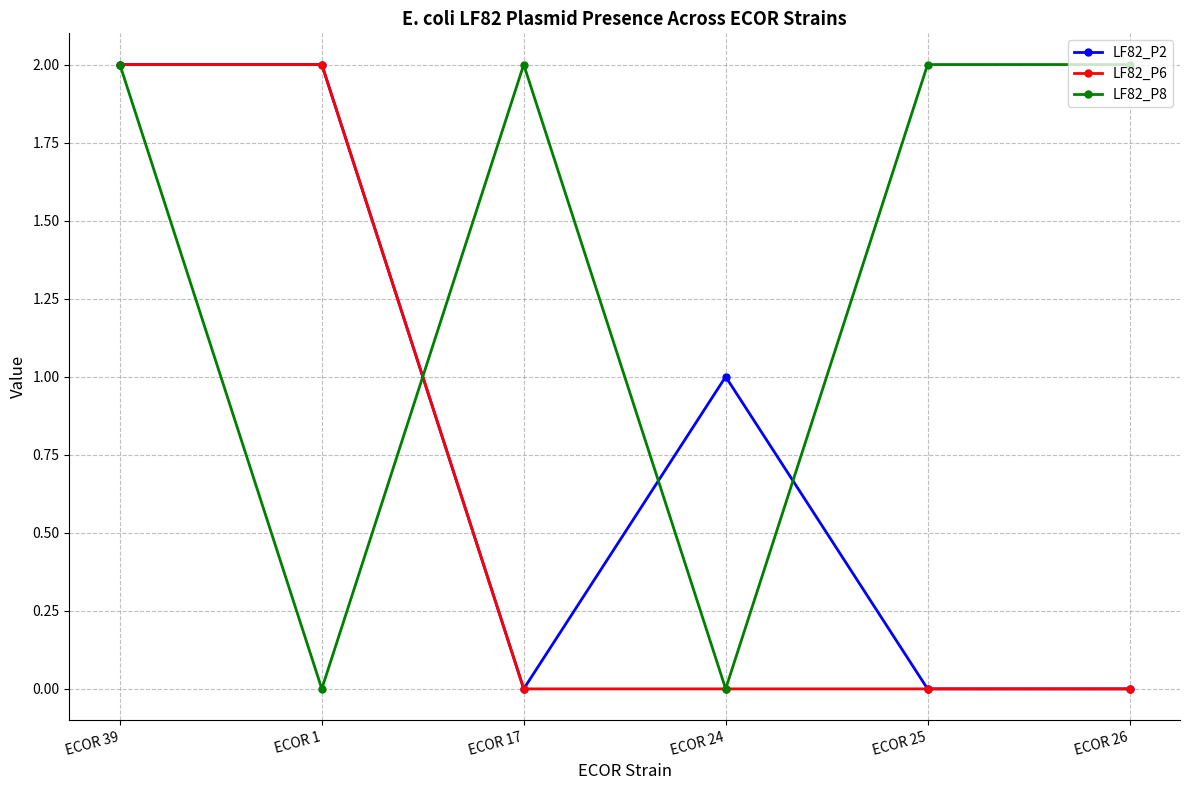

At which category is the sum across all series the highest?

ECOR 39